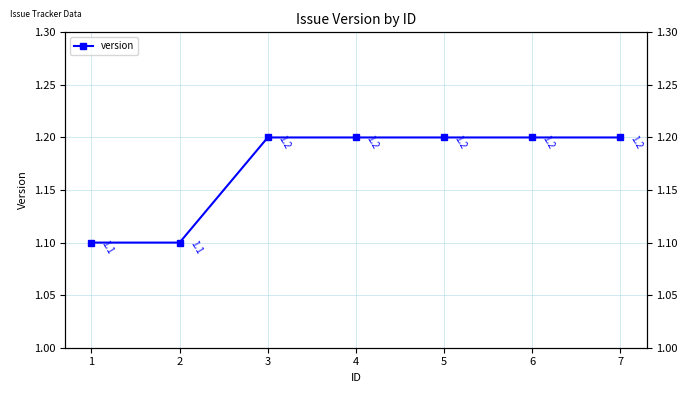

What is the approximate value at 3?

1.2